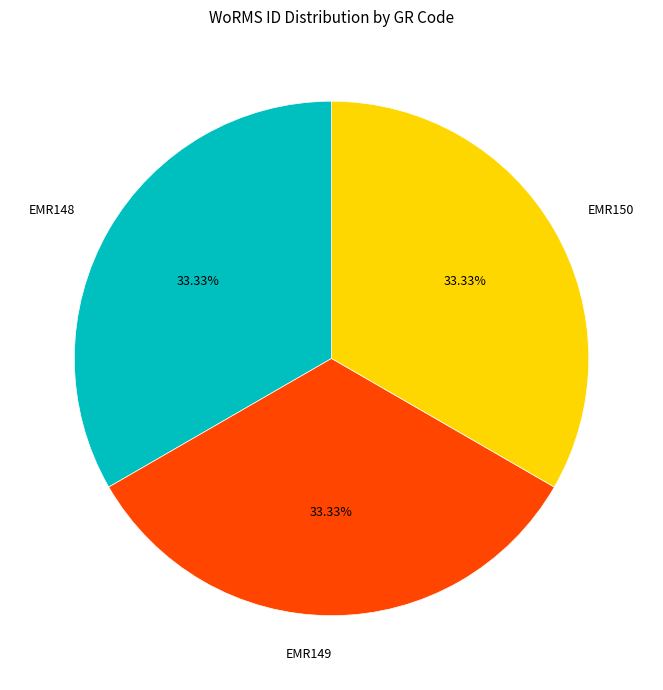

Count the number of slices in the pie.

3